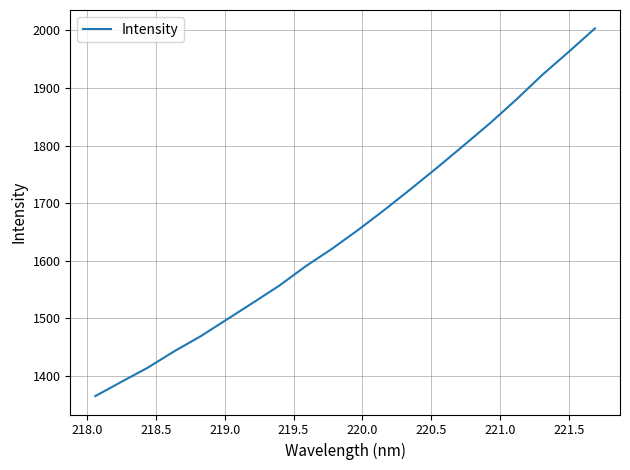

What is the smallest value displayed?

1365.3